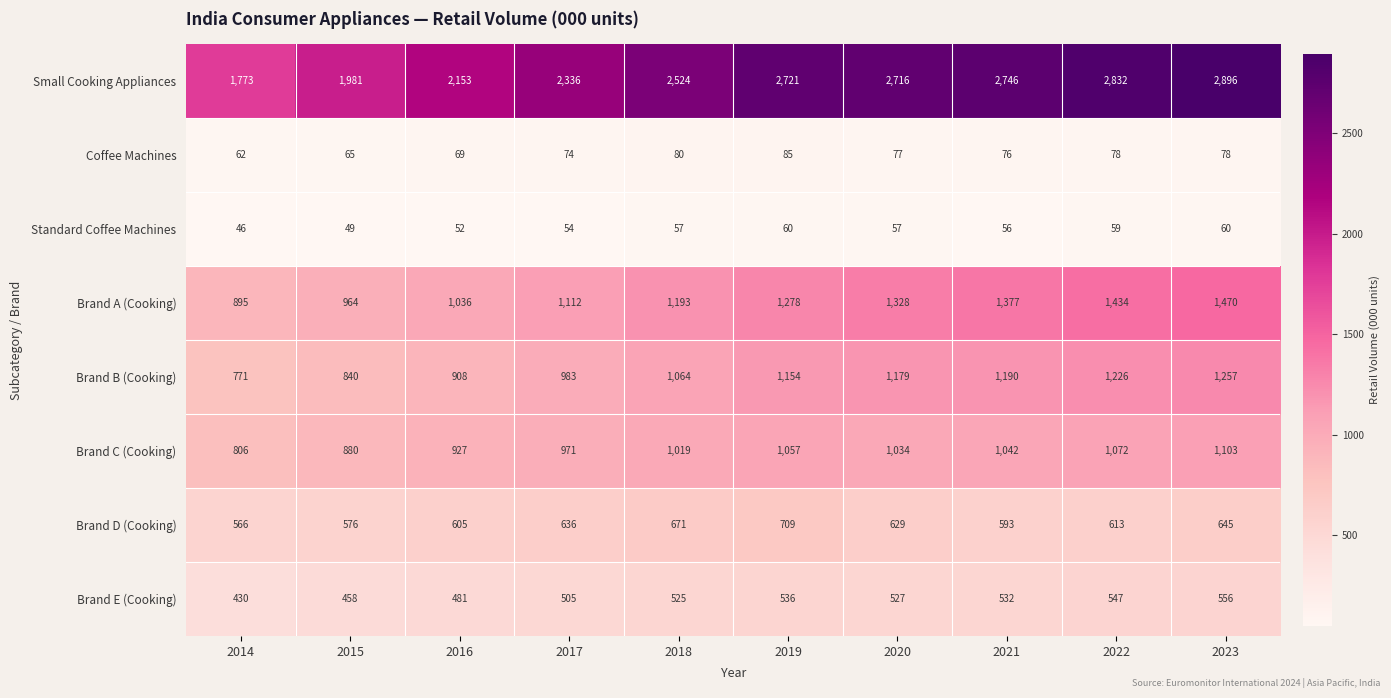

Rank the series at 2014 from lowest to highest value.

Standard Coffee Machines, Coffee Machines, Brand E (Cooking), Brand D (Cooking), Brand B (Cooking), Brand C (Cooking), Brand A (Cooking), Small Cooking Appliances